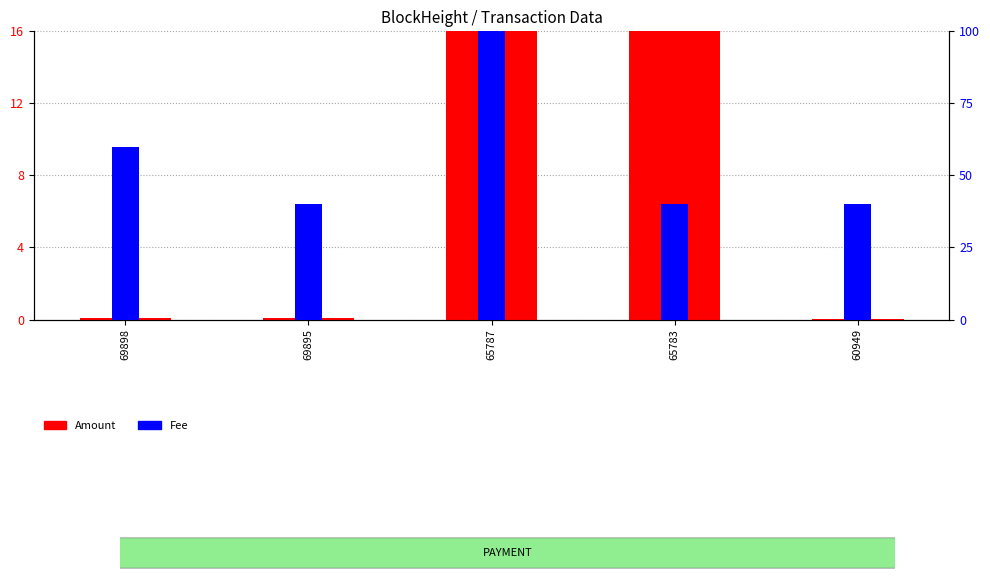

What is the value of the Fee bar at the 5th from the left?

40.0